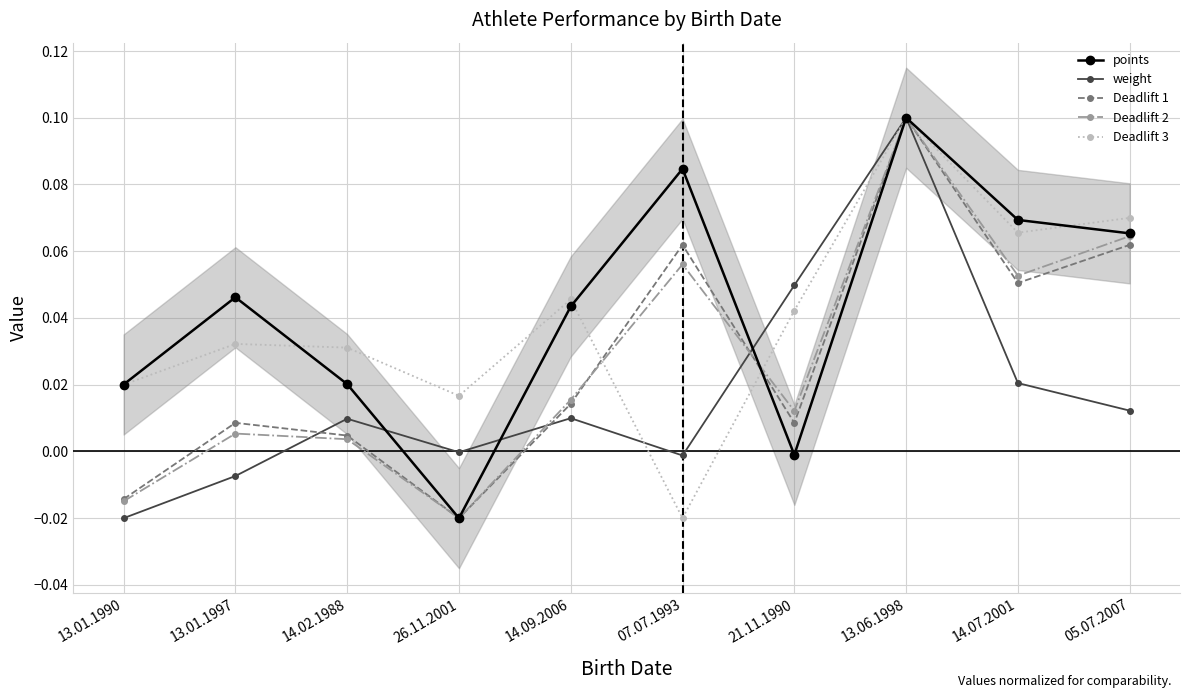

What is the total value across all series at 07.07.1993?

0.2